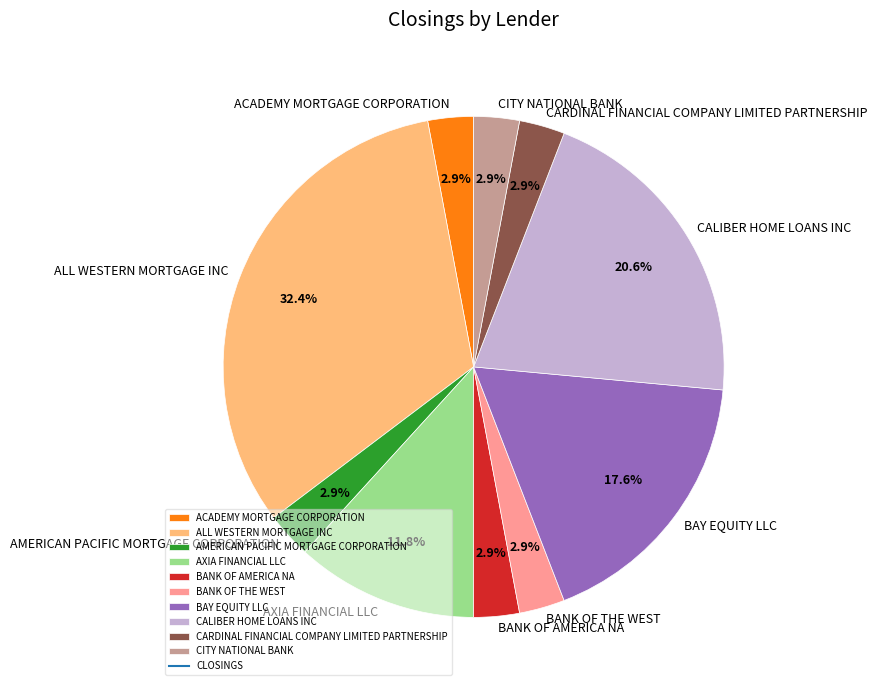

Does BAY EQUITY LLC represent more than half of the total?

No